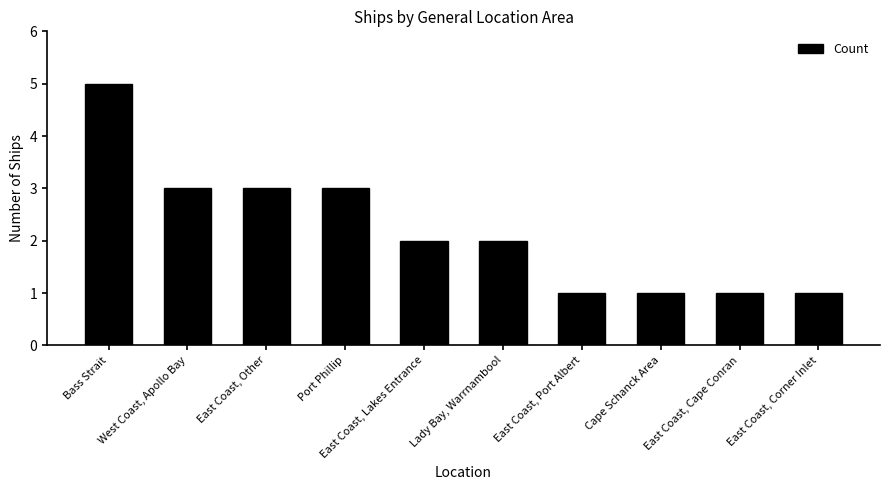

What is the sum of all values?

22